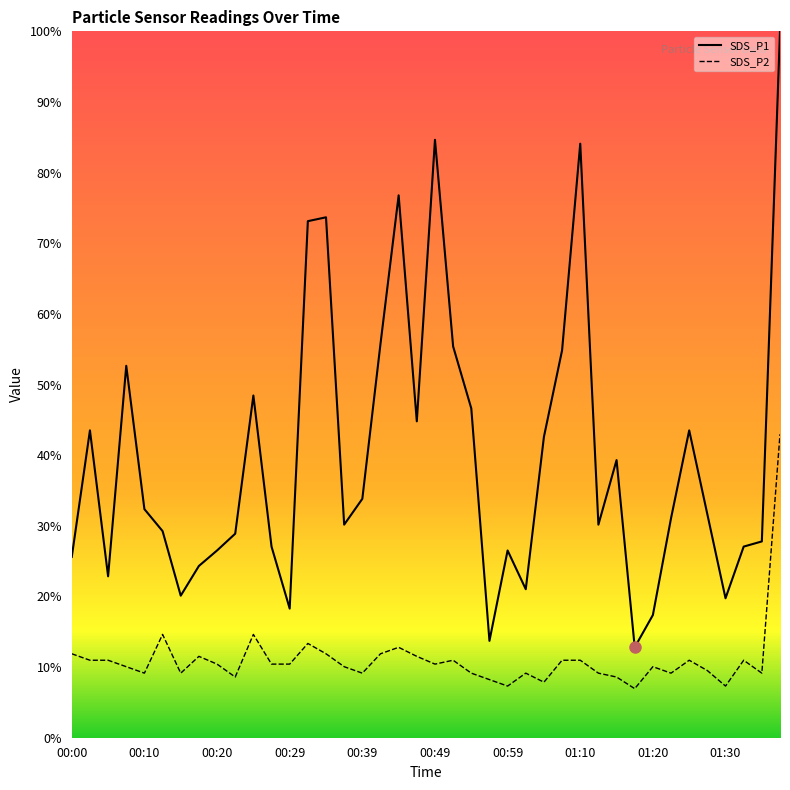

Between 00:27 and 00:37, which is larger?

00:37